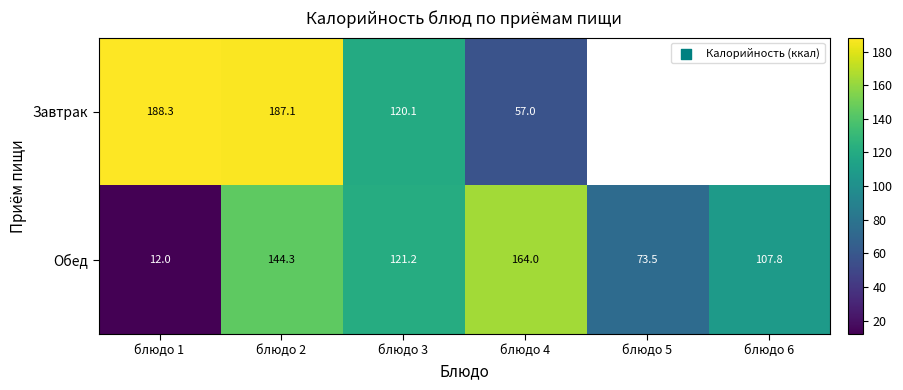

What is the sum of the Обед values at блюдо 3 and блюдо 5?

194.7